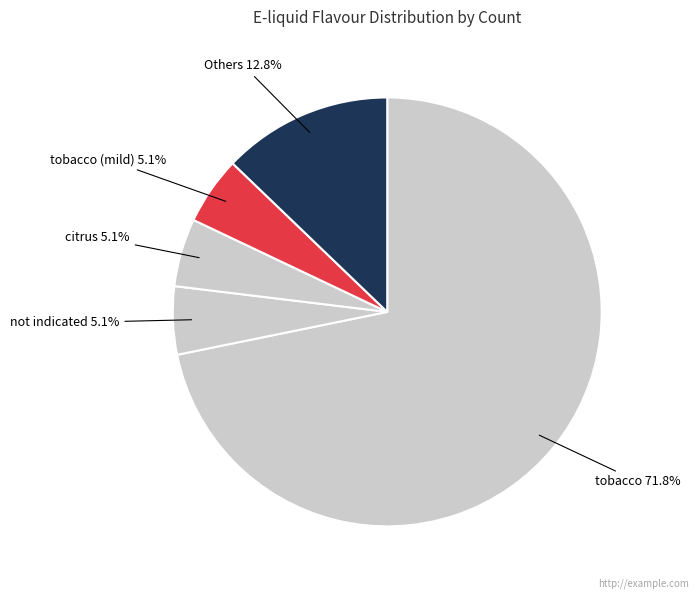

Which category accounts for the majority?

tobacco